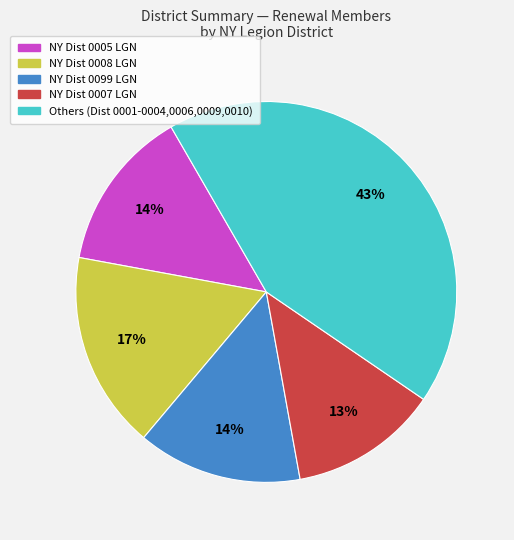

To the nearest percent, what is the difference between the largest and smallest slice percentages?

30%